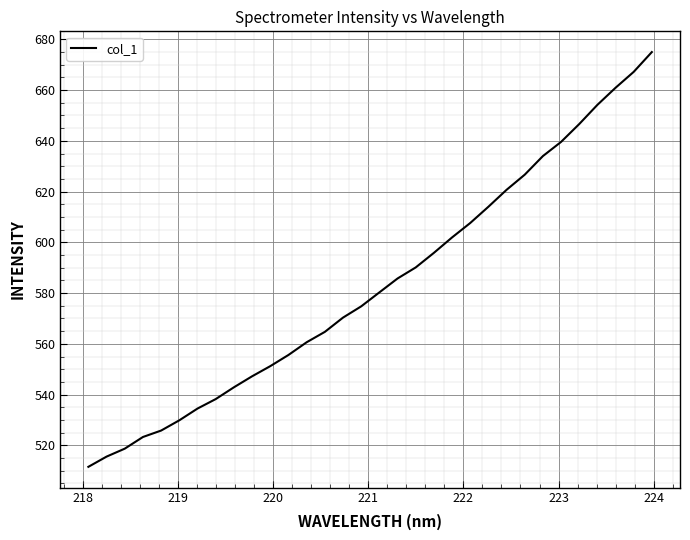

What is the difference between the maximum and minimum values?

163.4